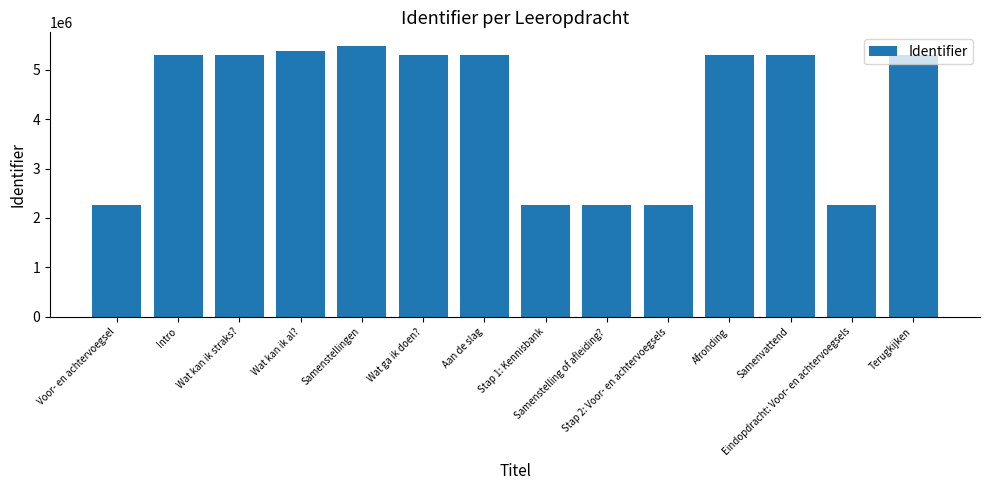

Is it true that the value at Eindopdracht: Voor- en achtervoegsels is 1506155?

False